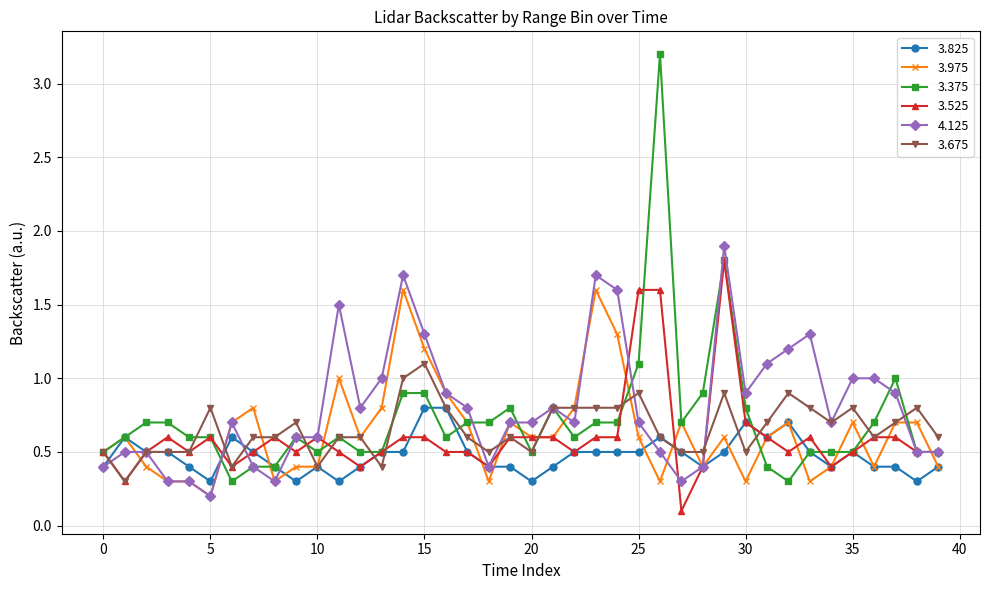

Is this an area chart (filled region under the line)?

No